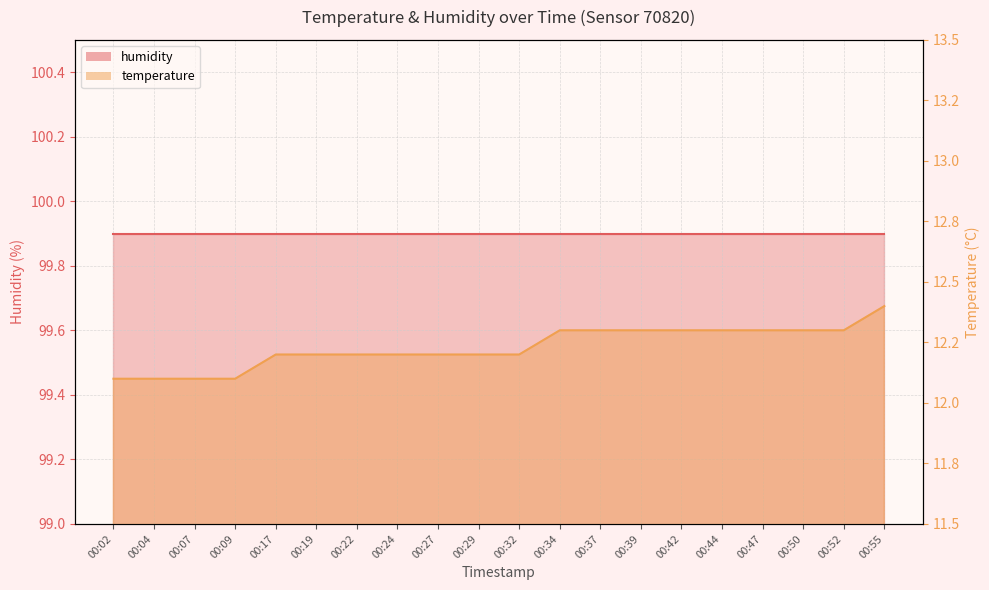

Where is the data nearest to the value 12?

00:02